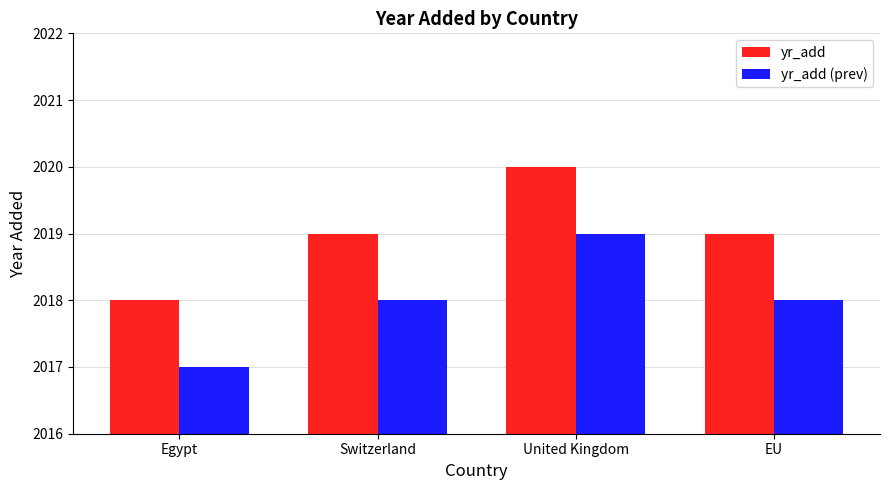

What is the approximate value of yr_add (prev) at United Kingdom?

2019